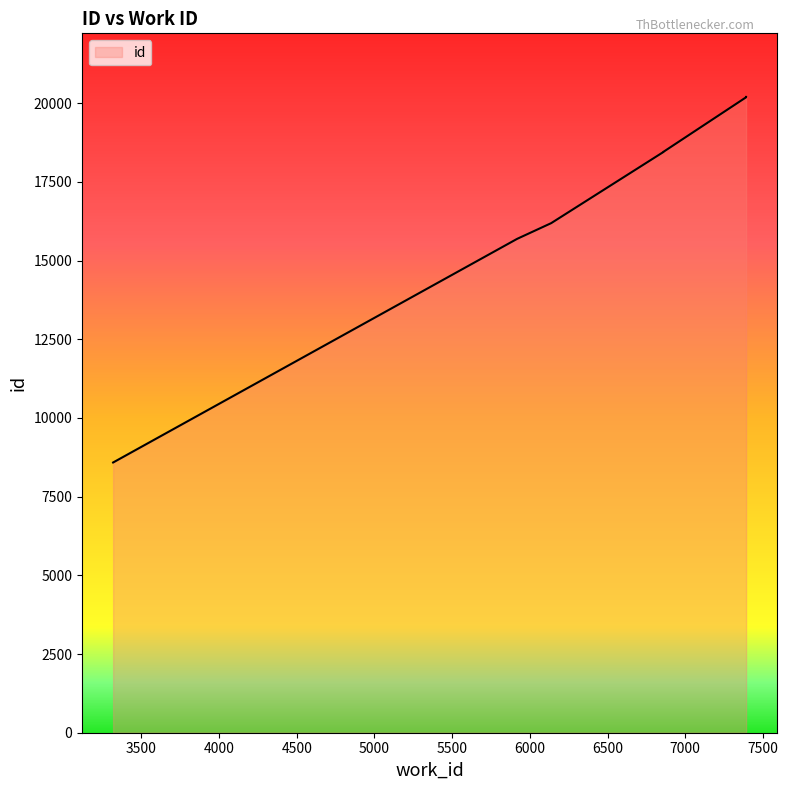

Which category has the lowest value across all series?

3319